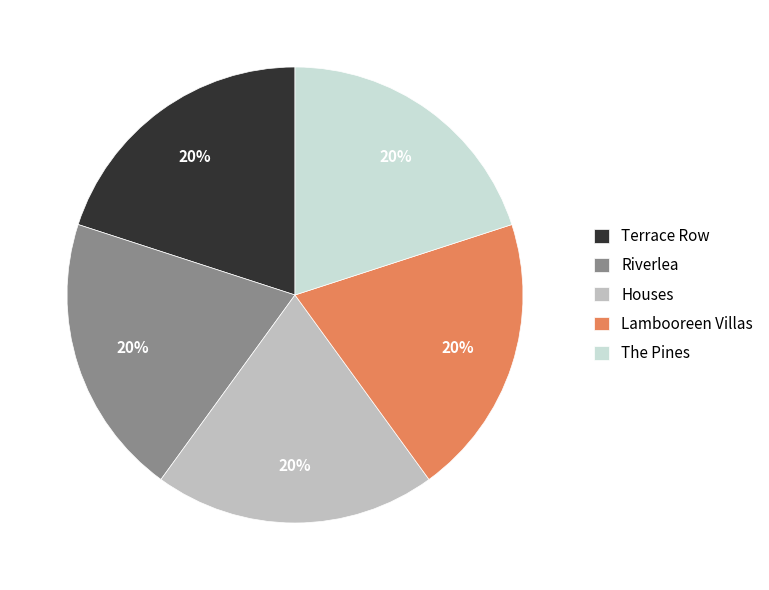

Is the sum of Lambooreen Villas and Terrace Row greater than half?

No